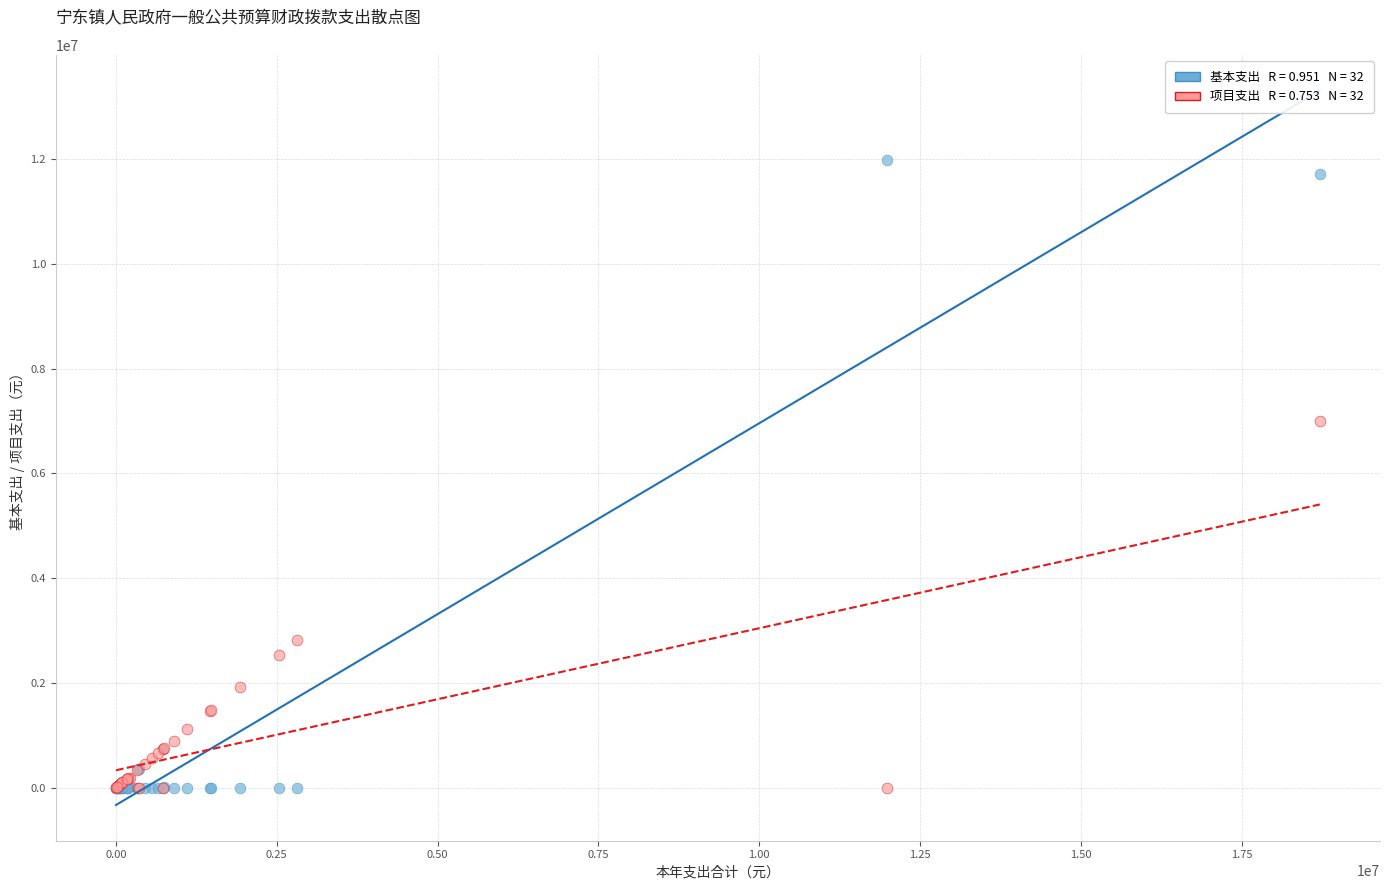

Across all series, what Y value is closest to 5994203?

6996008.5